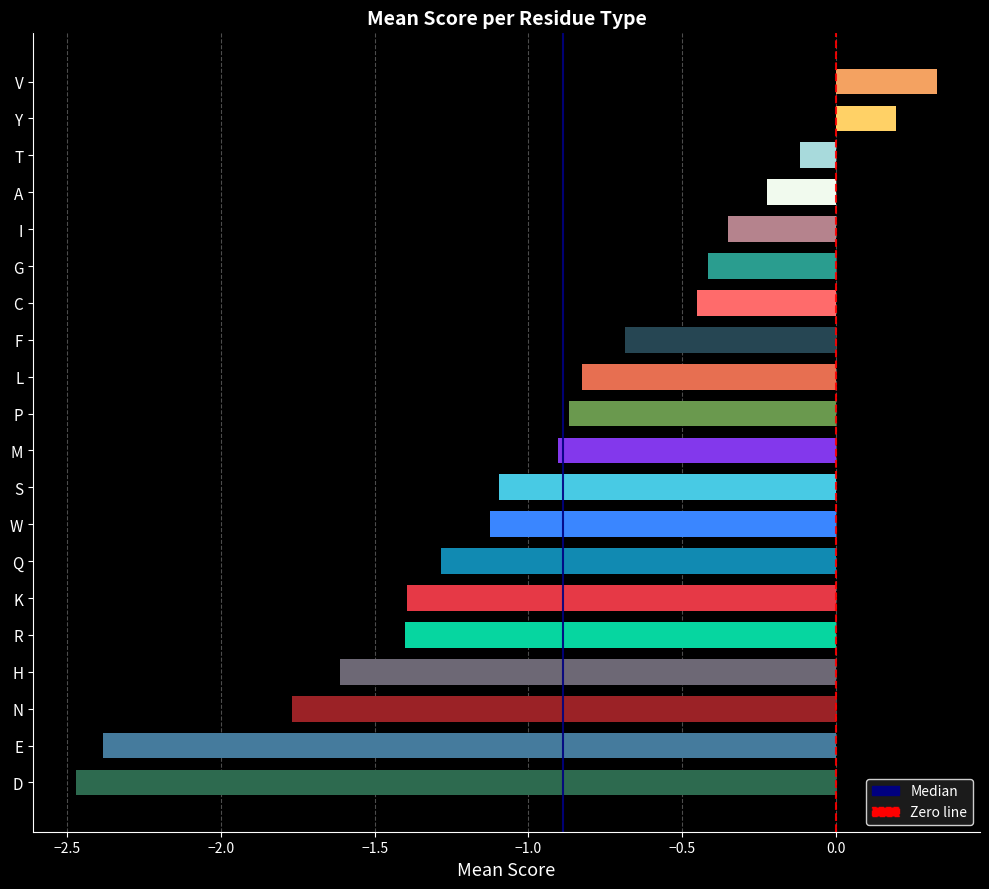

What is the sum of all values?

-18.8